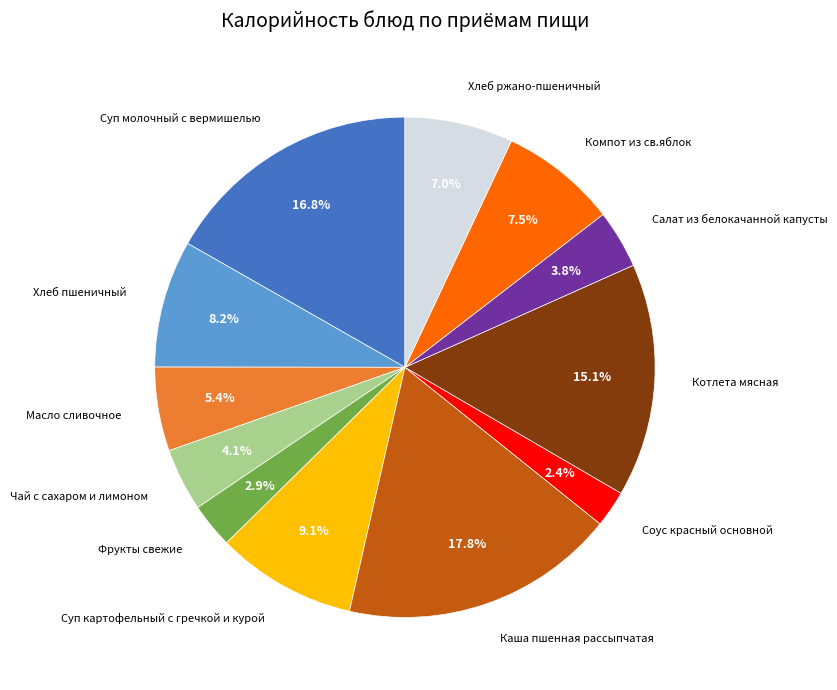

Does any single category account for the majority?

No